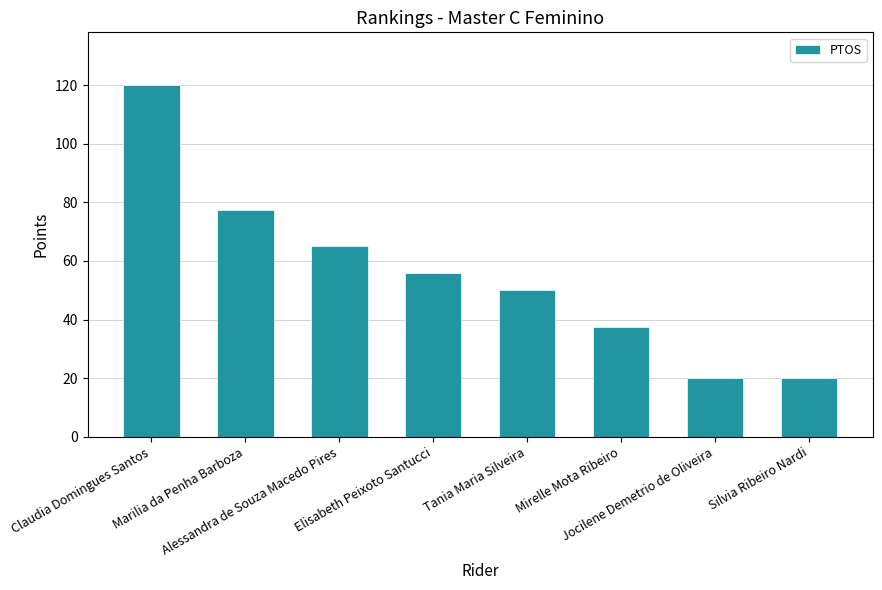

Count the number of data series in this chart.

1